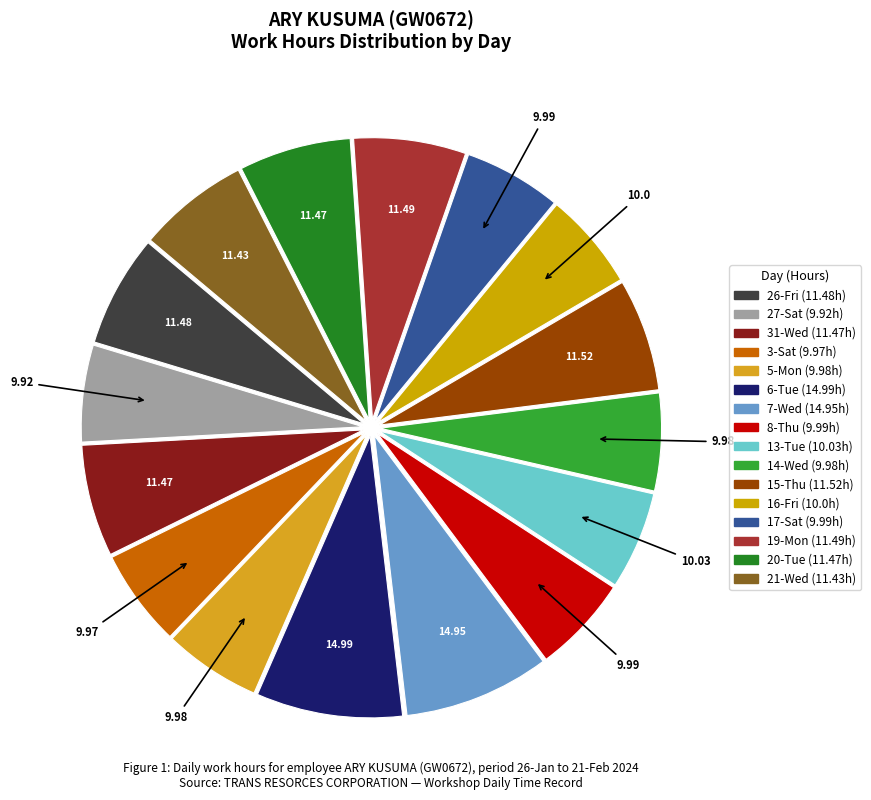

Combined, do 21-Wed and 5-Mon account for over 50%?

No